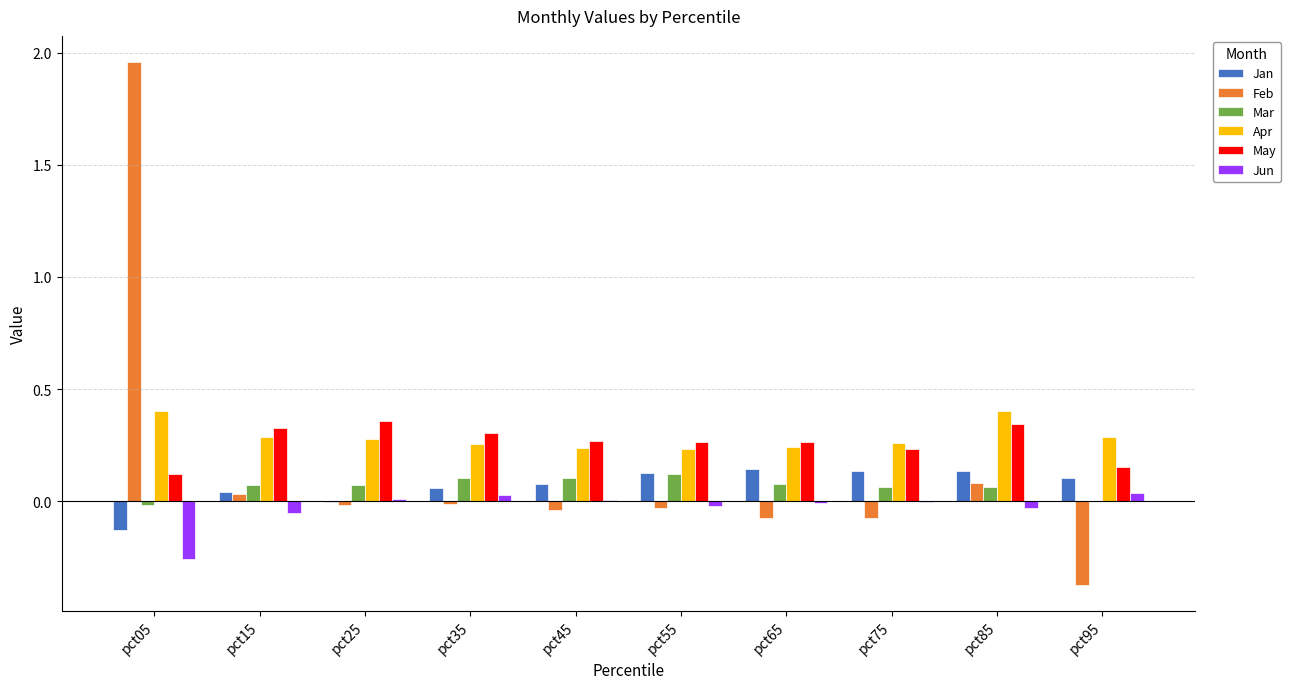

Which series changed the most between pct15 and pct95?

Feb